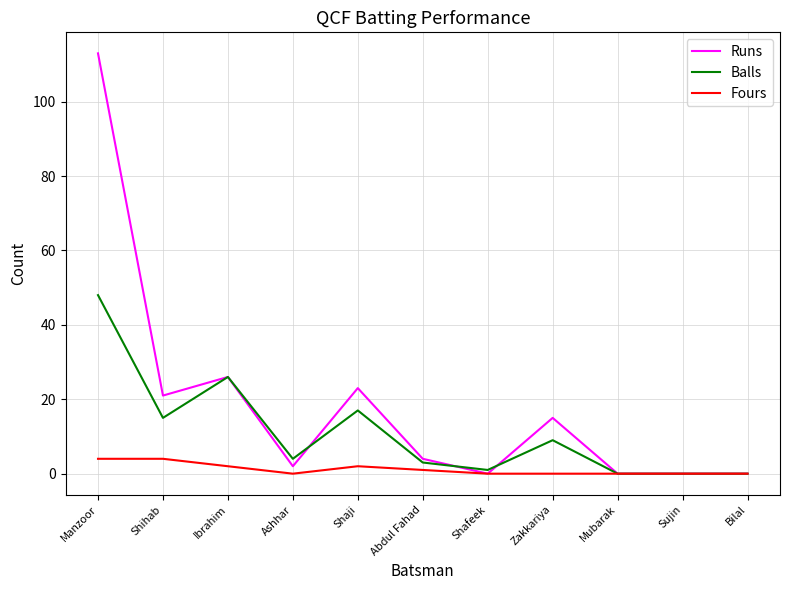

What is the total value across all series at Ashhar?

6